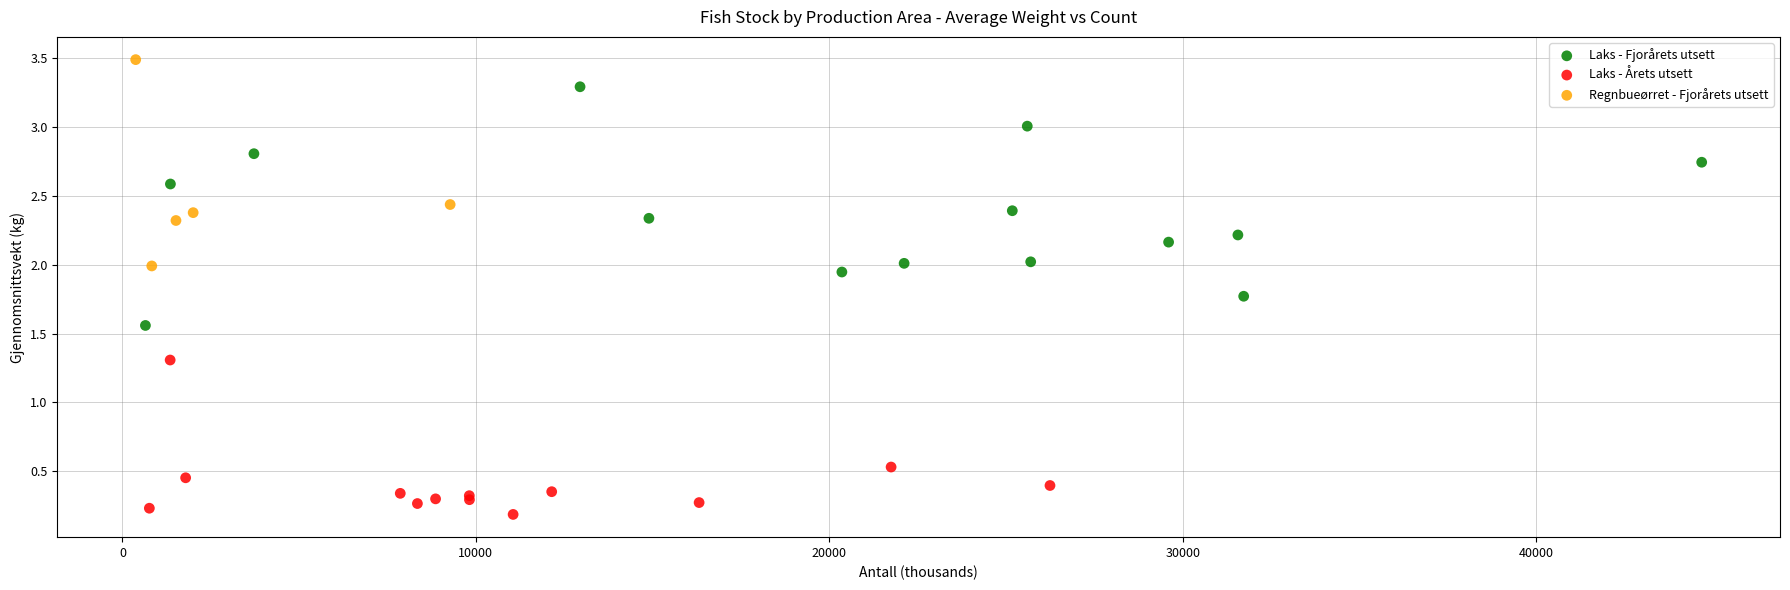

Which series reaches the maximum Y coordinate?

Regnbueørret - Fjorårets utsett